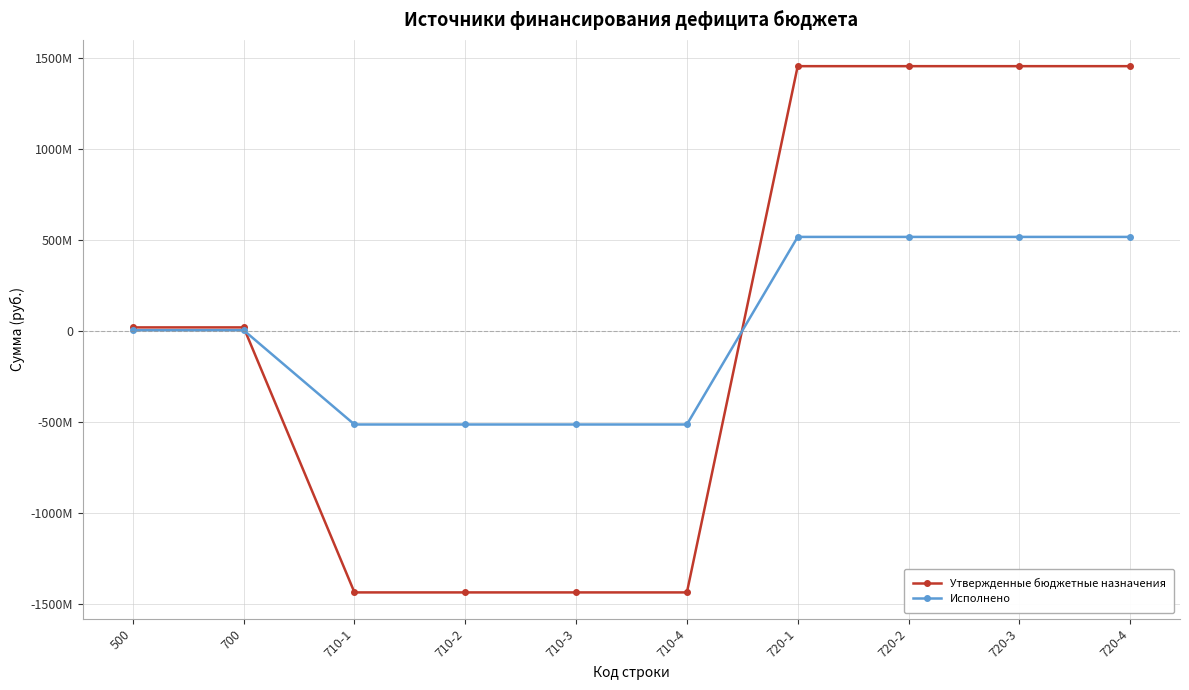

What are all the series names shown in the legend?

Утвержденные бюджетные назначения, Исполнено